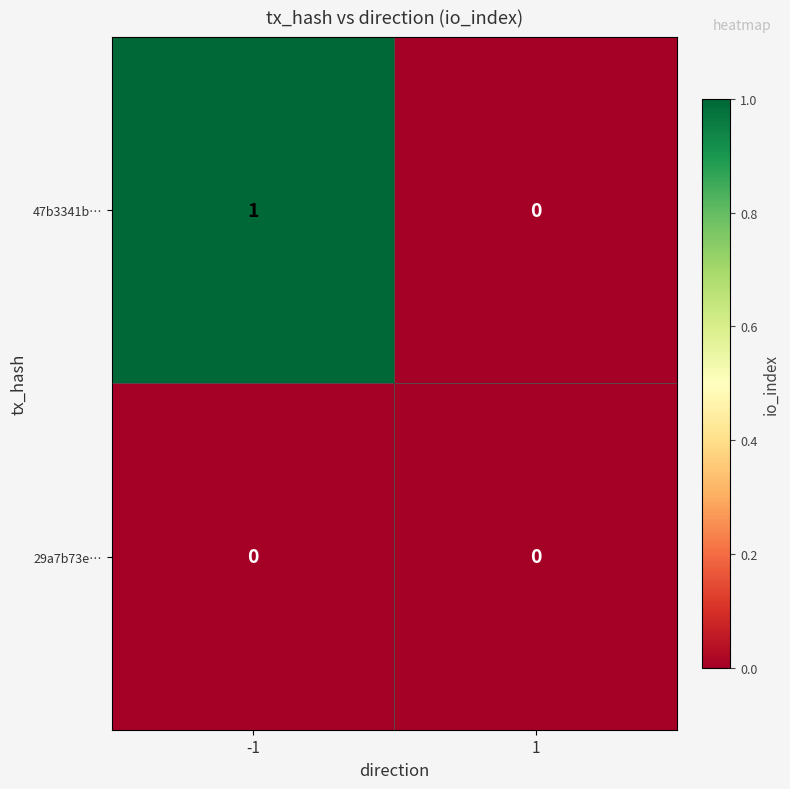

Is it true that 47b3341b… equals 1 at -1?

True